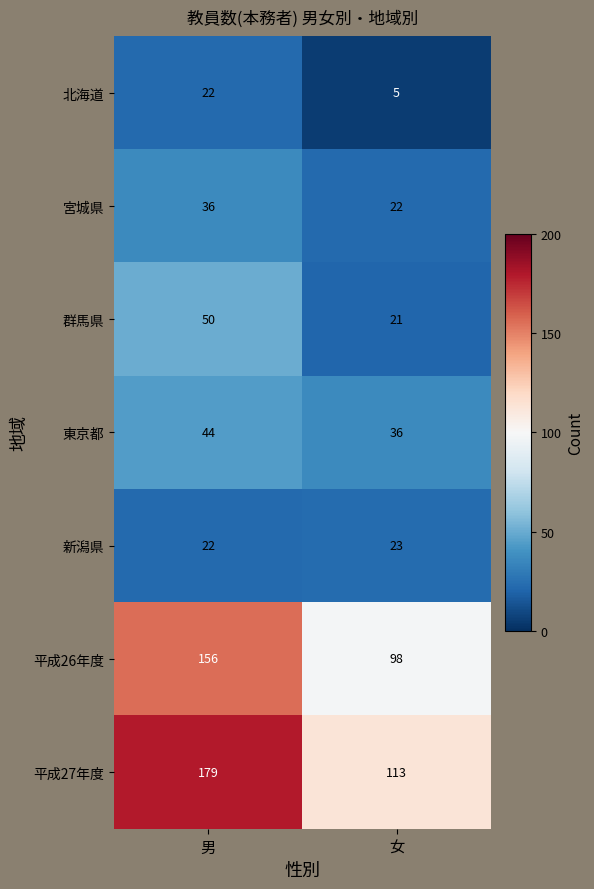

Which category has the highest value in the 北海道 series?

男